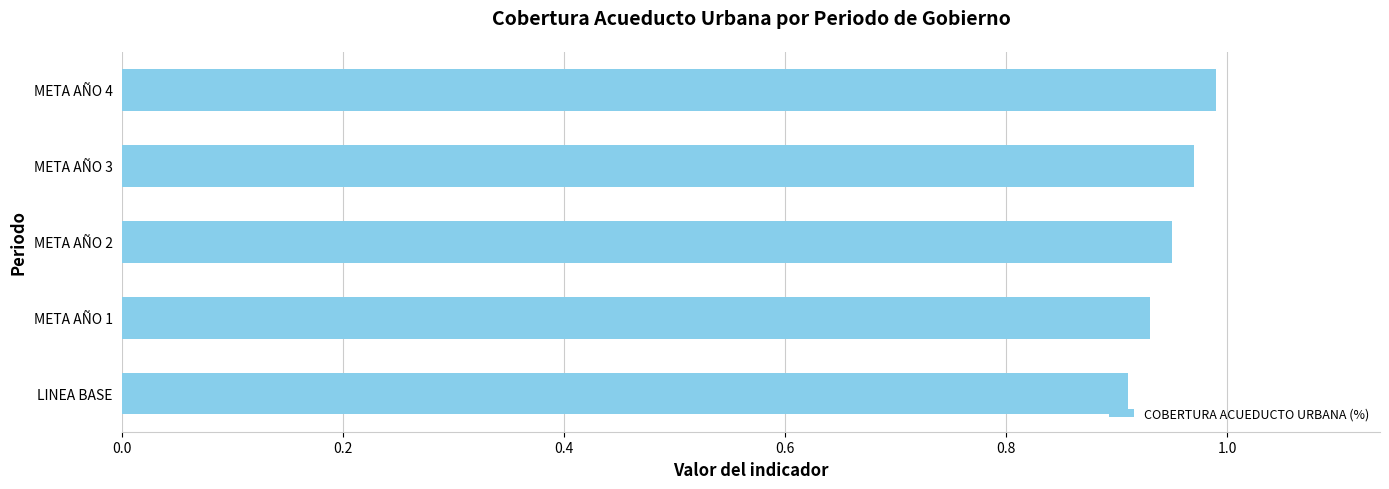

Is it true that the value at META AÑO 1 is 0.9?

True